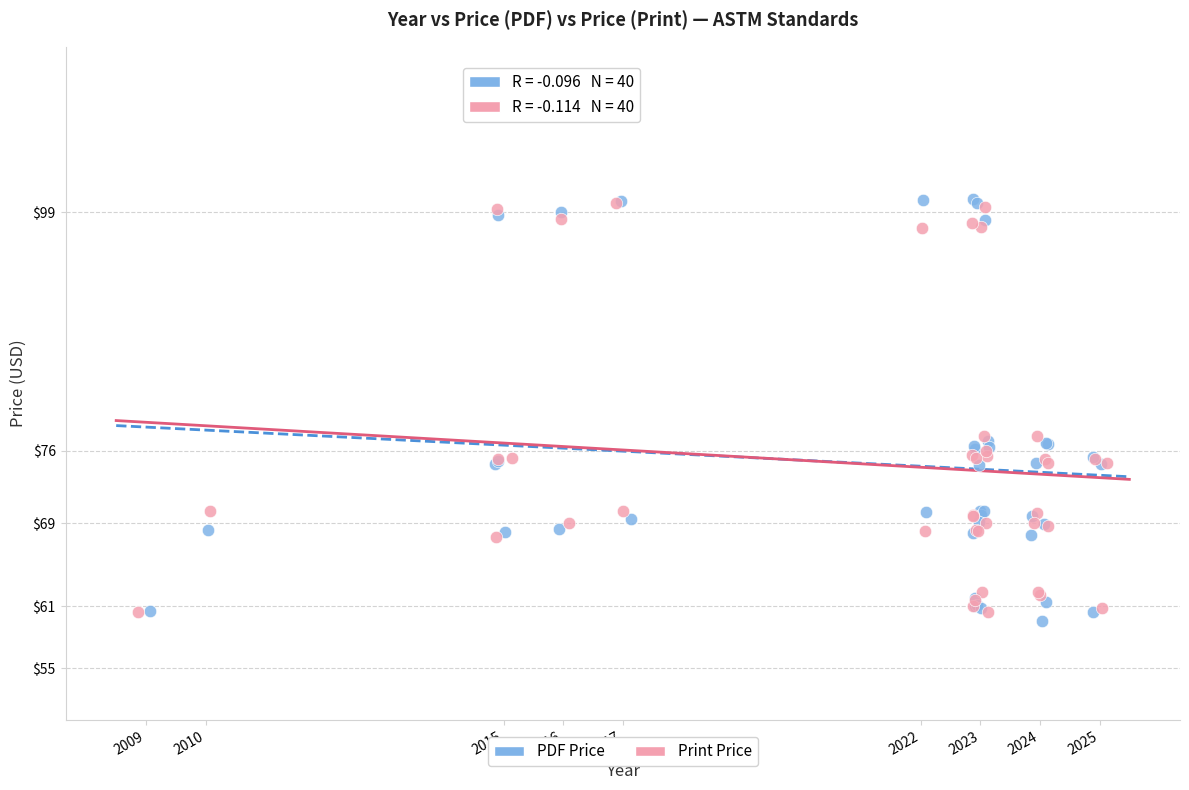

Which series has the widest spread of Y values?

PDF Price